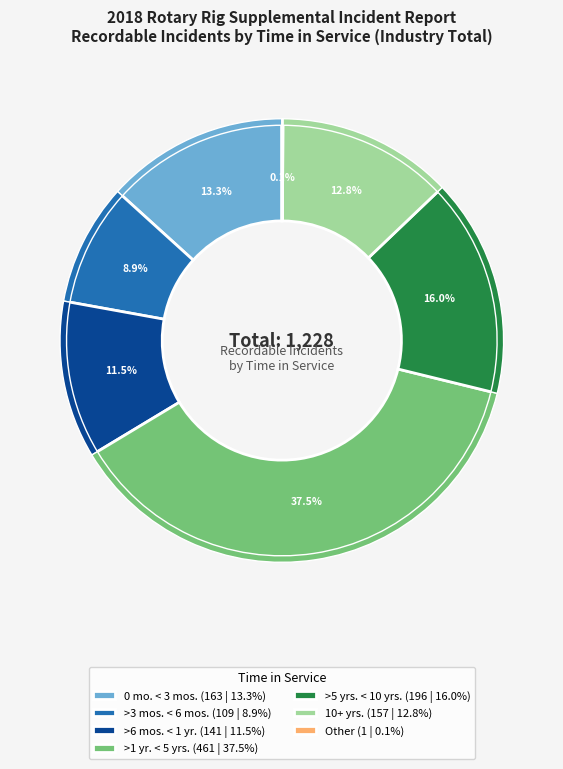

What percentage is the 0 mo. < 3 mos. slice, to the nearest percent?

13%